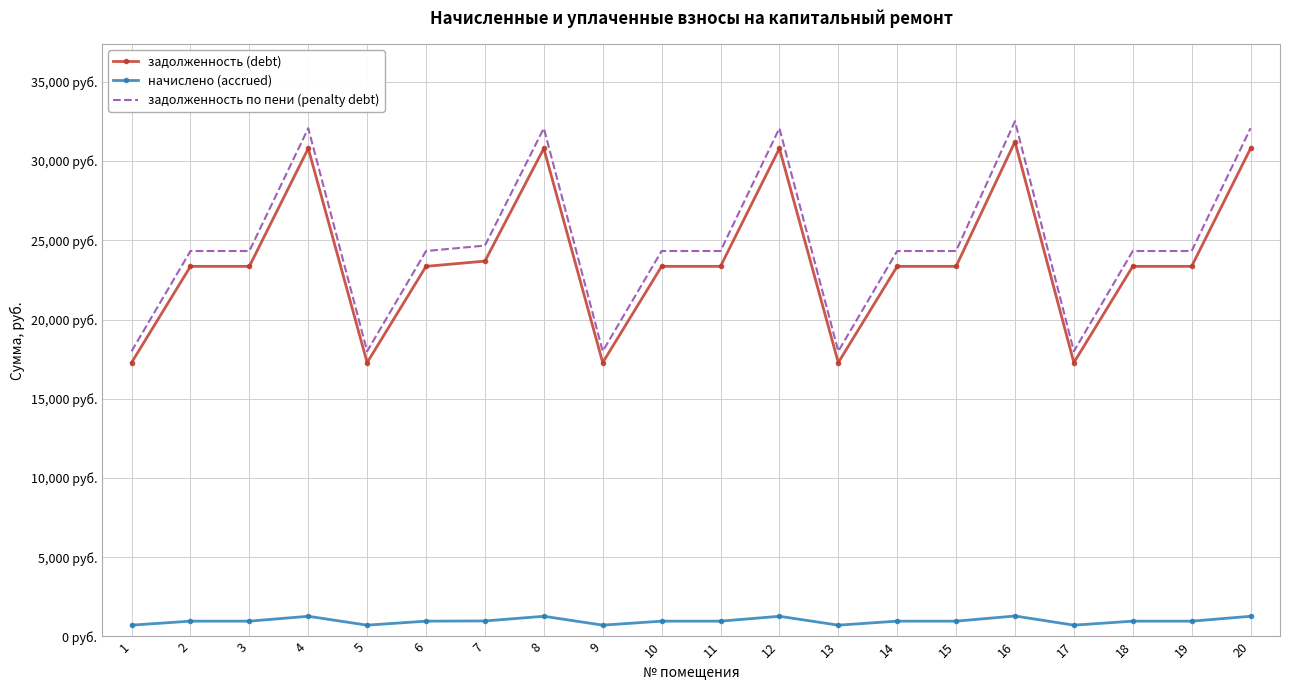

What are all the series names shown in the legend?

задолженность (debt), начислено (accrued), задолженность по пени (penalty debt)